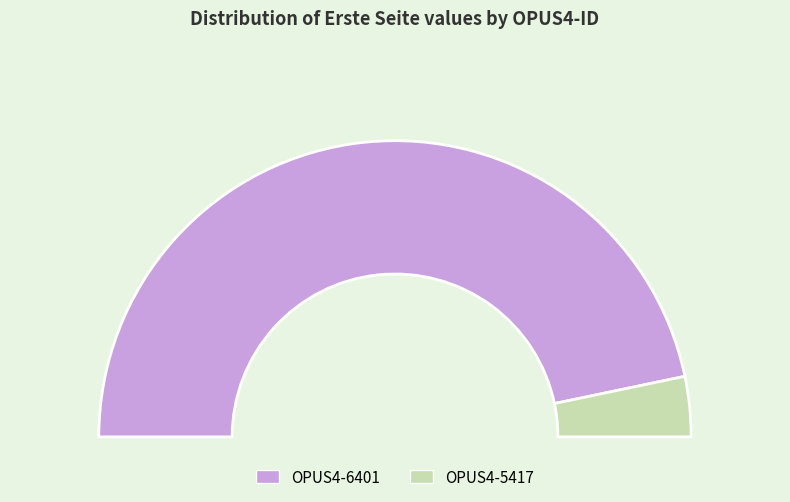

The OPUS4-5417 slice represents 7% of the pie. True or false?

True